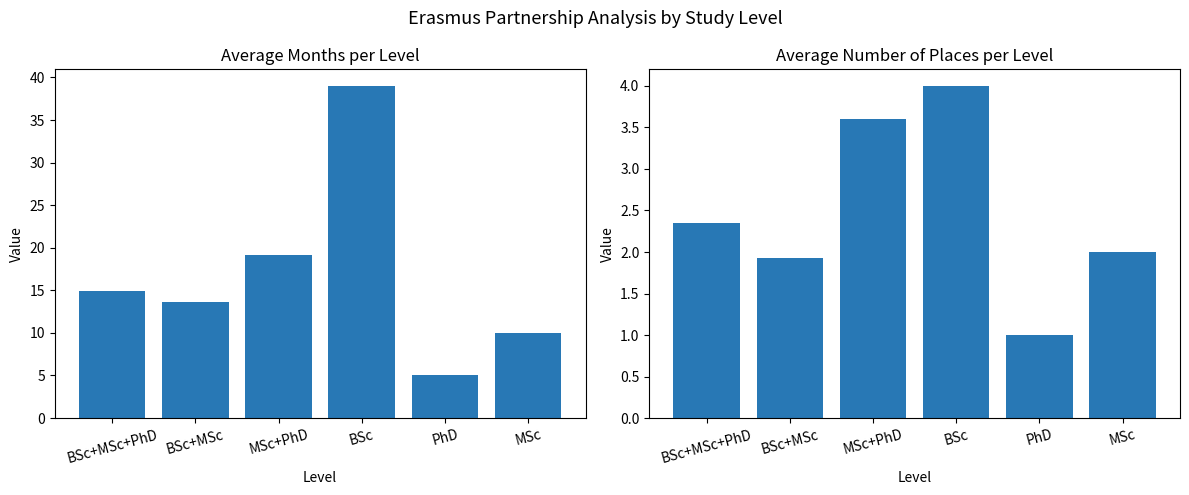

What are all the series names shown in the legend?

Avg Months, Avg Places